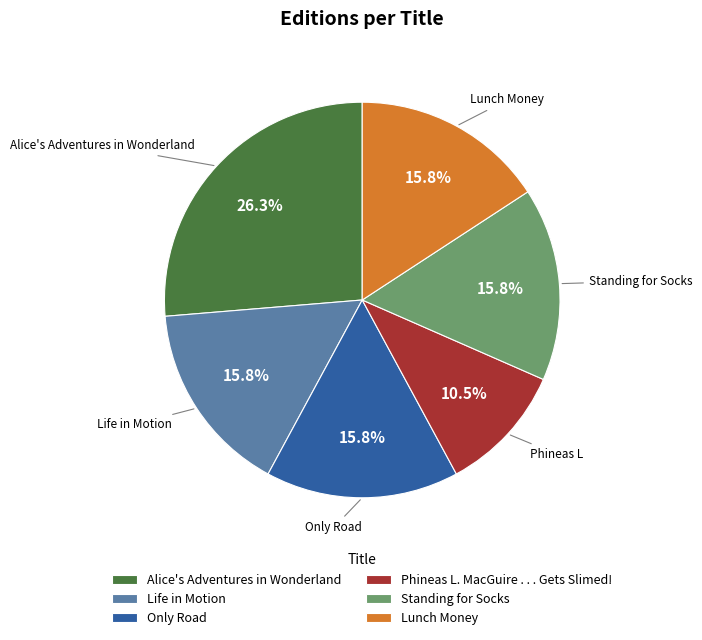

How many segments does this pie chart have?

6